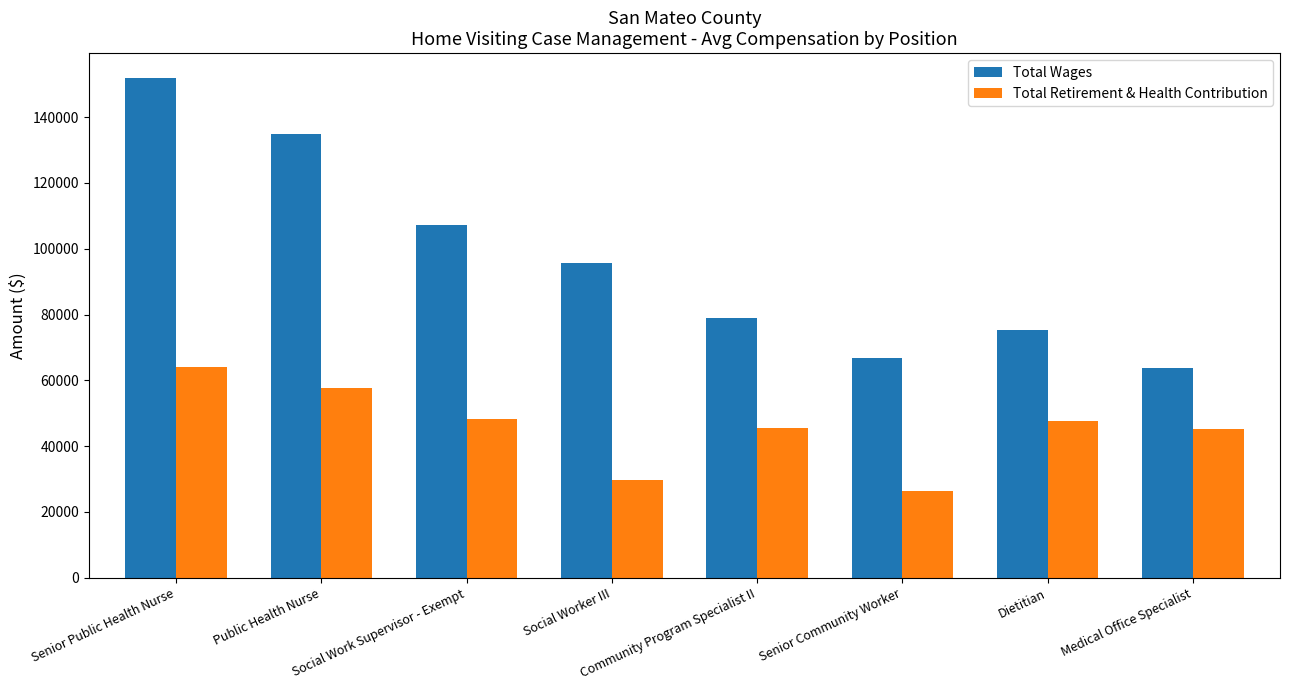

What is the average value of the Total Wages series?

96799.8